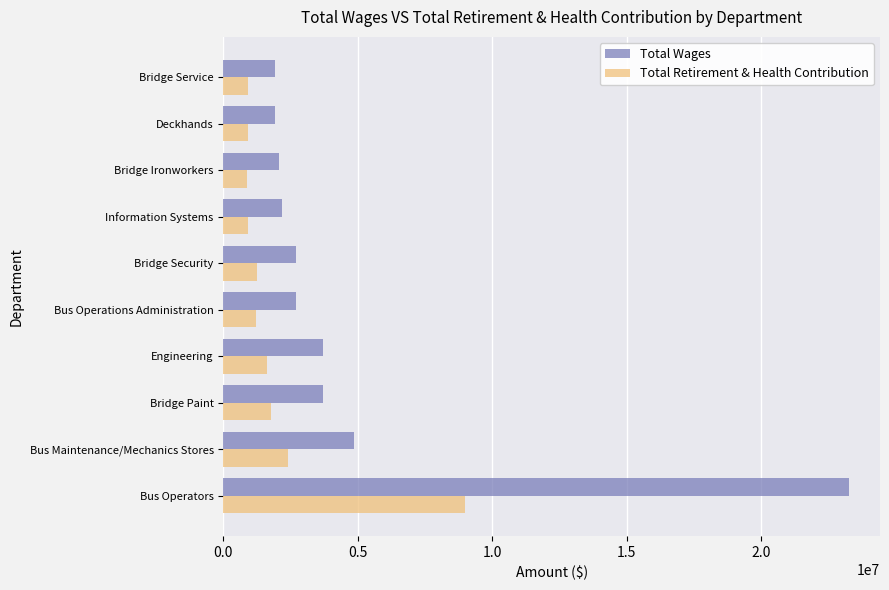

What is the difference between the maximum and minimum values in the Total Wages series?

21334284